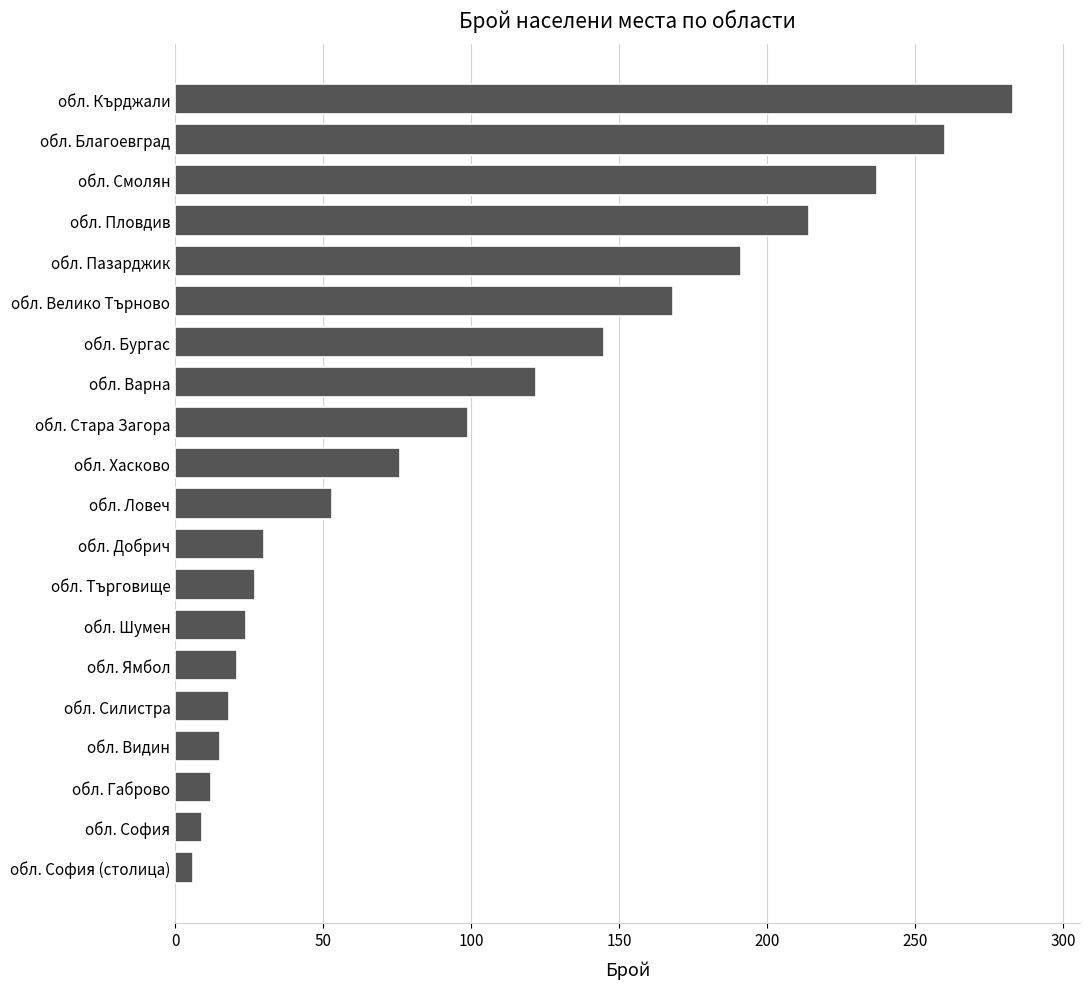

Rank the categories by value from highest to lowest.

обл. Кърджали, обл. Благоевград, обл. Смолян, обл. Пловдив, обл. Пазарджик, обл. Велико Търново, обл. Бургас, обл. Варна, обл. Стара Загора, обл. Хасково, обл. Ловеч, обл. Добрич, обл. Търговище, обл. Шумен, обл. Ямбол, обл. Силистра, обл. Видин, обл. Габрово, обл. София, обл. София (столица)